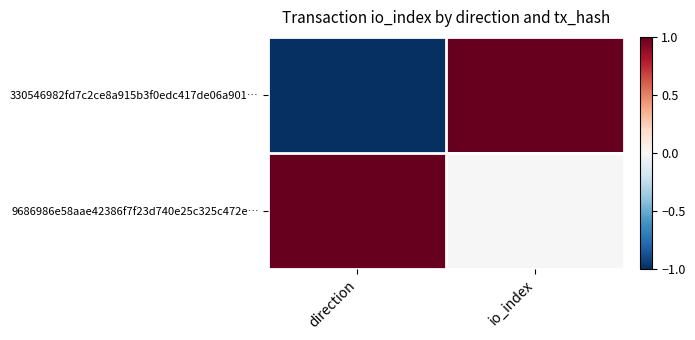

Reading left to right, what are all the values shown in this chart?

330546982fd7c2ce8a915b3f0edc417de06a901…: direction=-1	io_index=1
9686986e58aae42386f7f23d740e25c325c472e…: direction=1	io_index=0